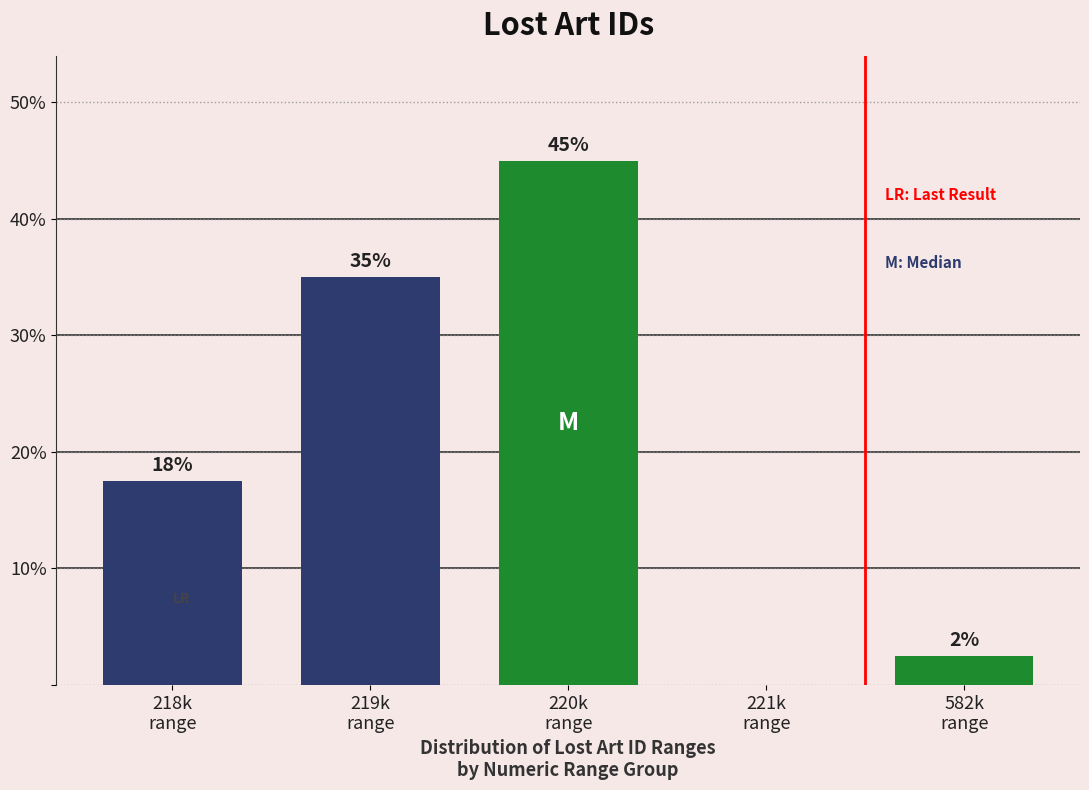

Are the bars horizontal?

No